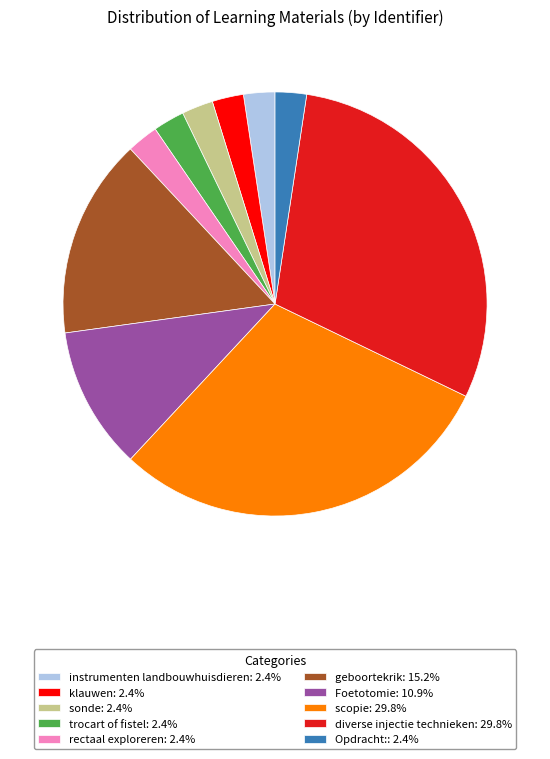

Do Foetotomie: 10.9% and sonde: 2.4% together represent more than half of the pie?

No